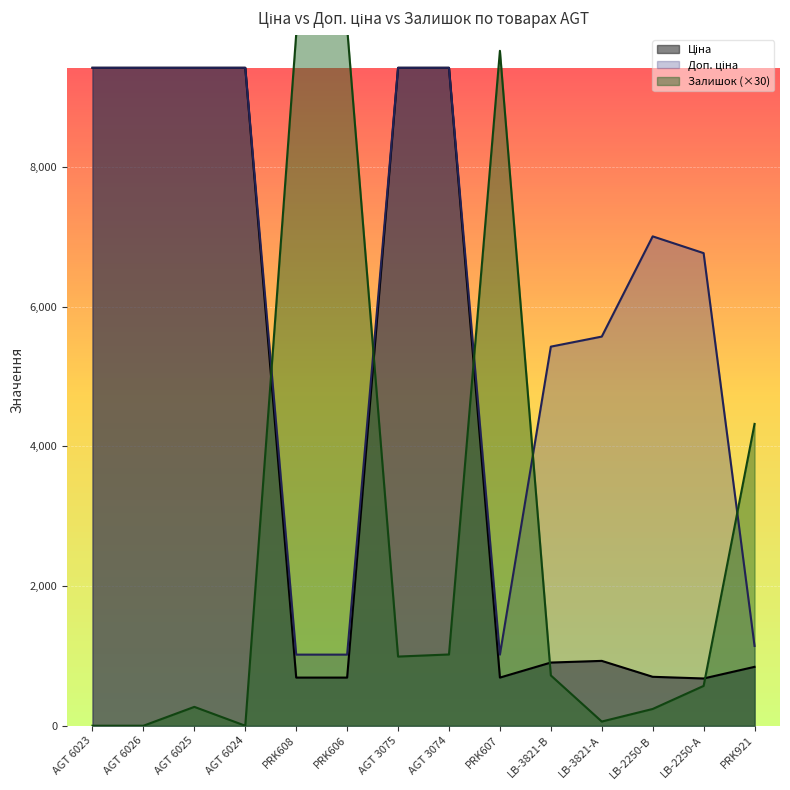

The Доп. ціна series shows 1017.8 at PRK606. True or false?

True